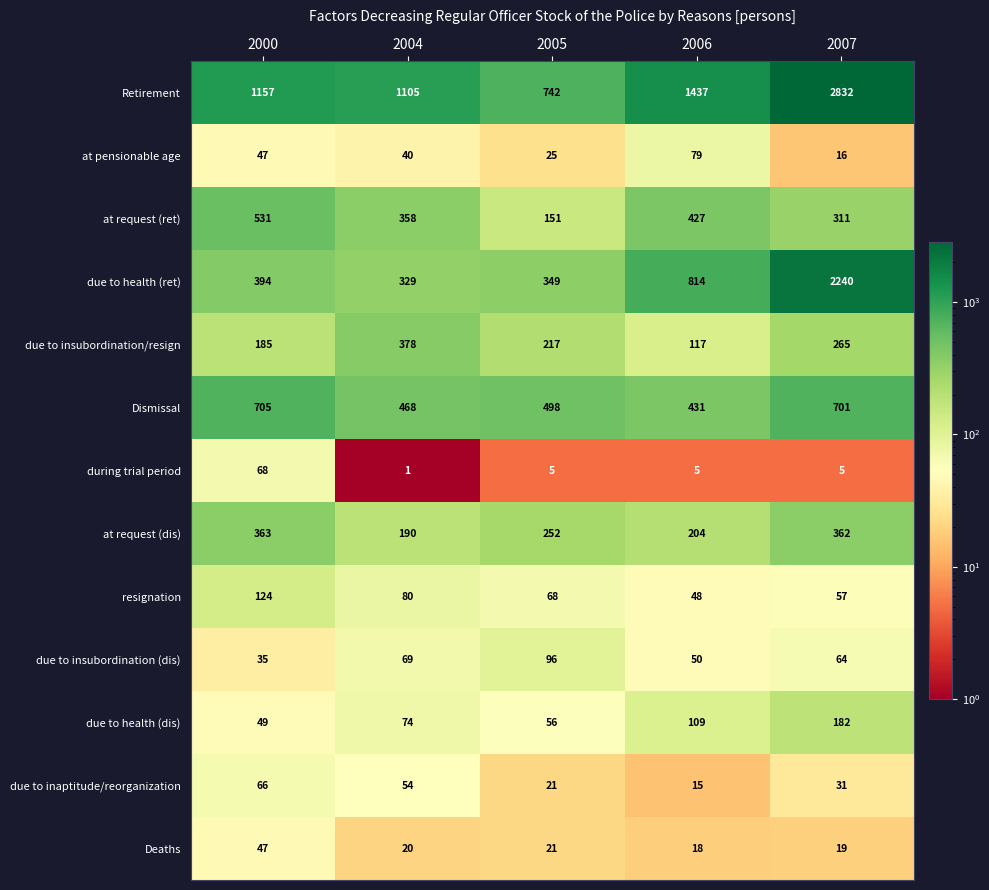

At how many categories does at least one series exceed 474?

5